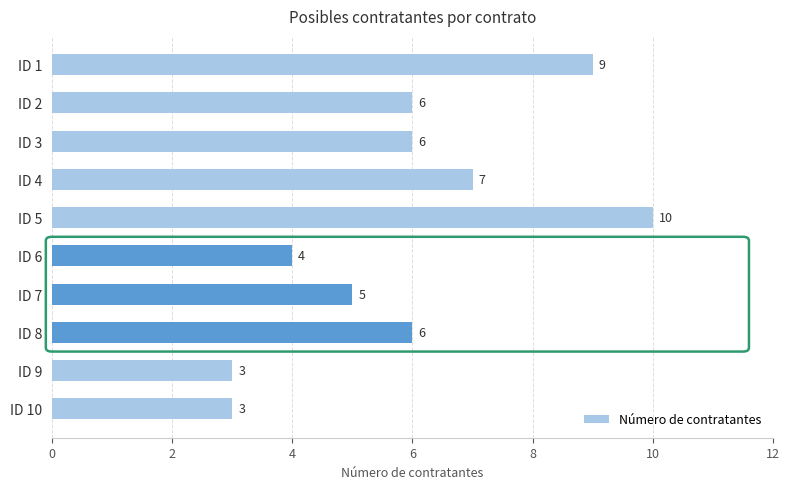

Reading top to bottom, what are all the values shown in this chart?

ID 1=9	ID 2=6	ID 3=6	ID 4=7	ID 5=10	ID 6=4	ID 7=5	ID 8=6	ID 9=3	ID 10=3